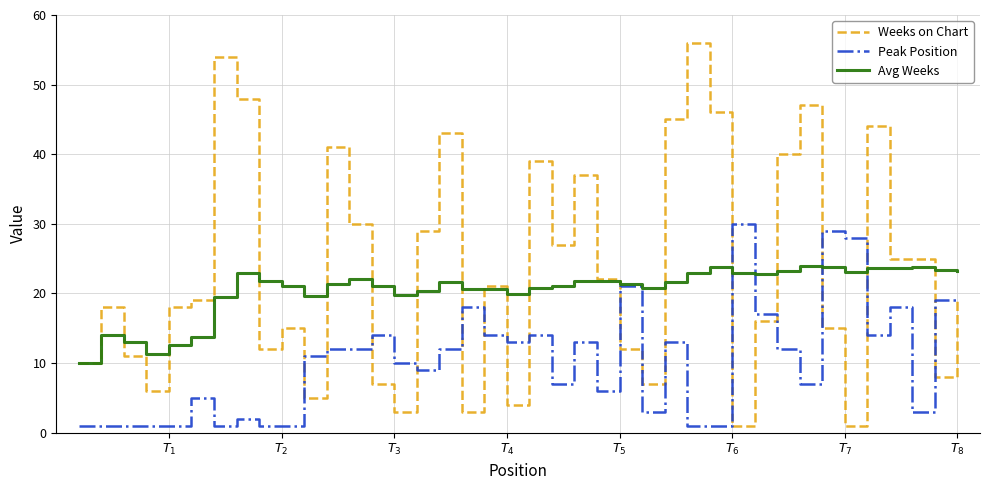

List the series in order of their overall mean, lowest first.

Peak Position, Avg Weeks, Weeks on Chart